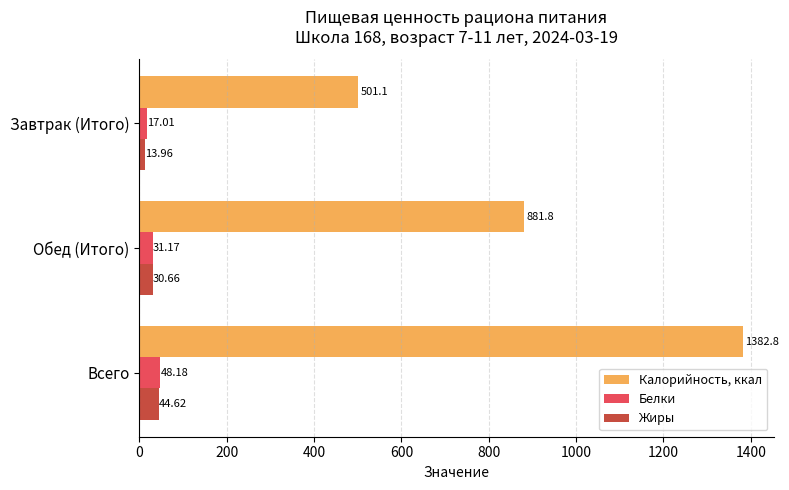

Rank the series at Завтрак (Итого) from lowest to highest value.

Жиры, Белки, Калорийность, ккал